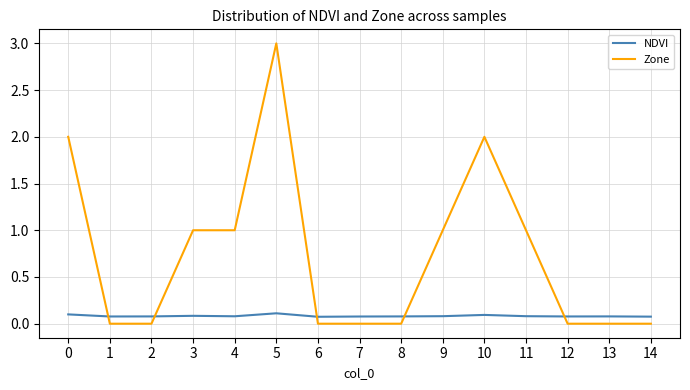

Rank the series by their maximum value, from highest to lowest.

Zone, NDVI